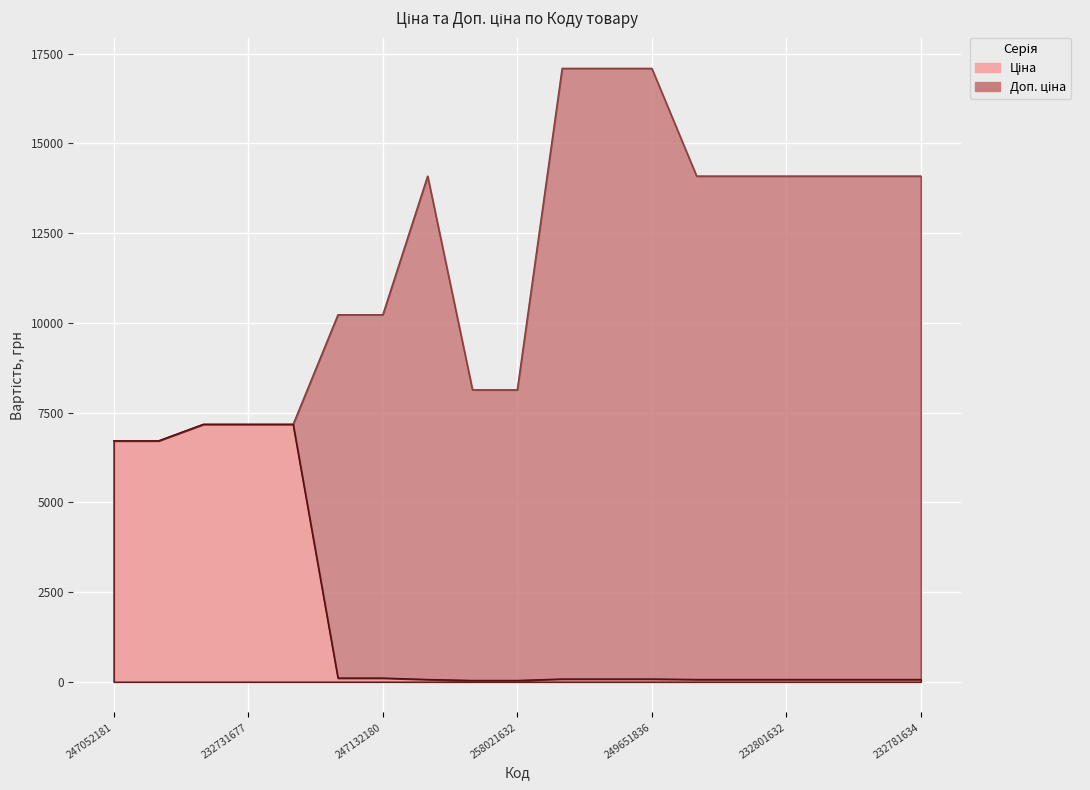

Is it true that Доп. ціна equals 6713.0 at 247052181?

True